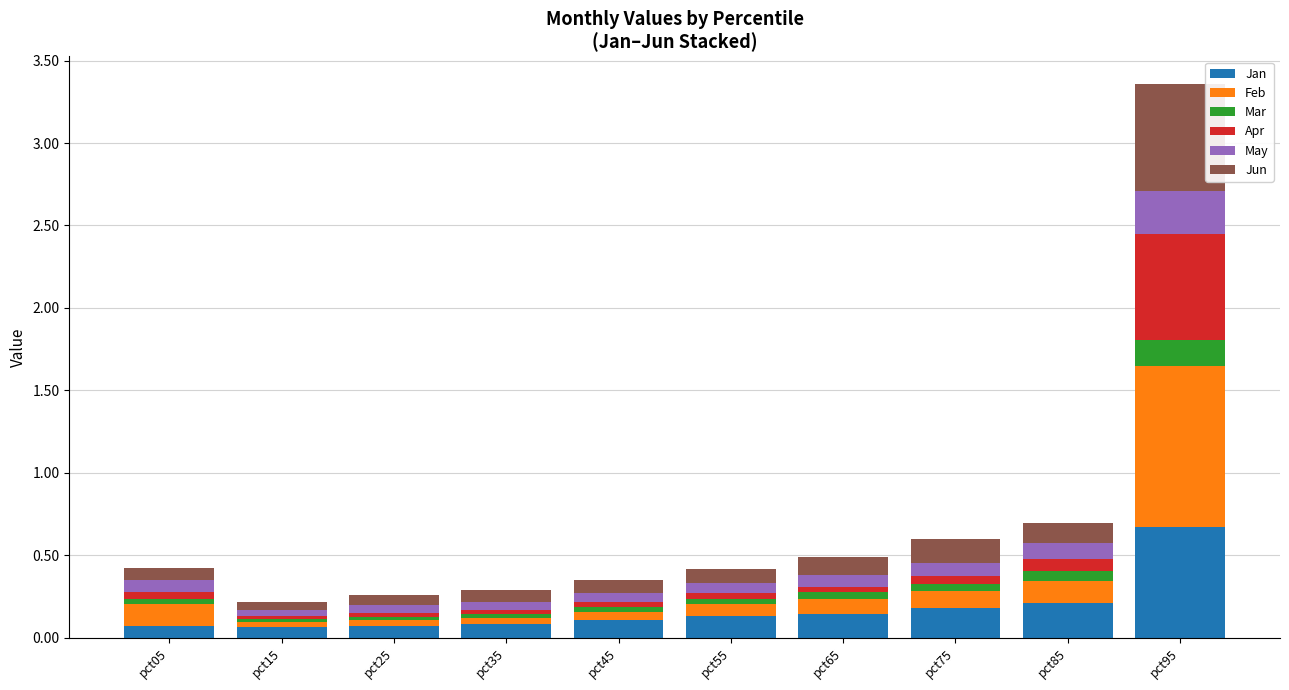

What is the maximum value for Jan?

0.7